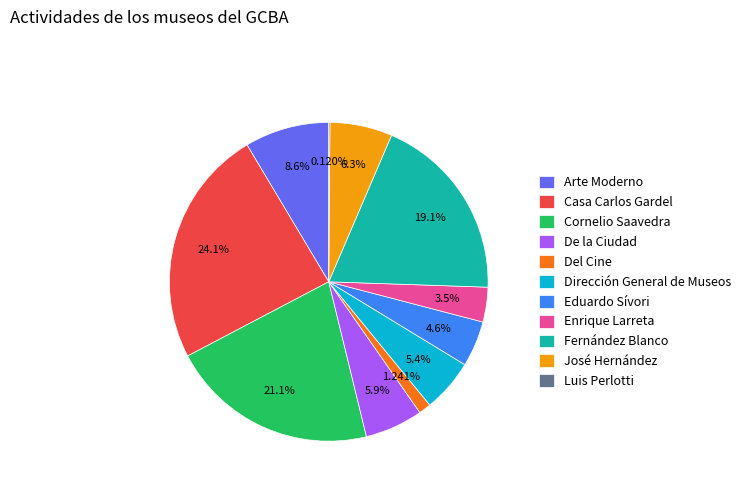

True or false: Casa Carlos Gardel accounts for 24% of the total.

True